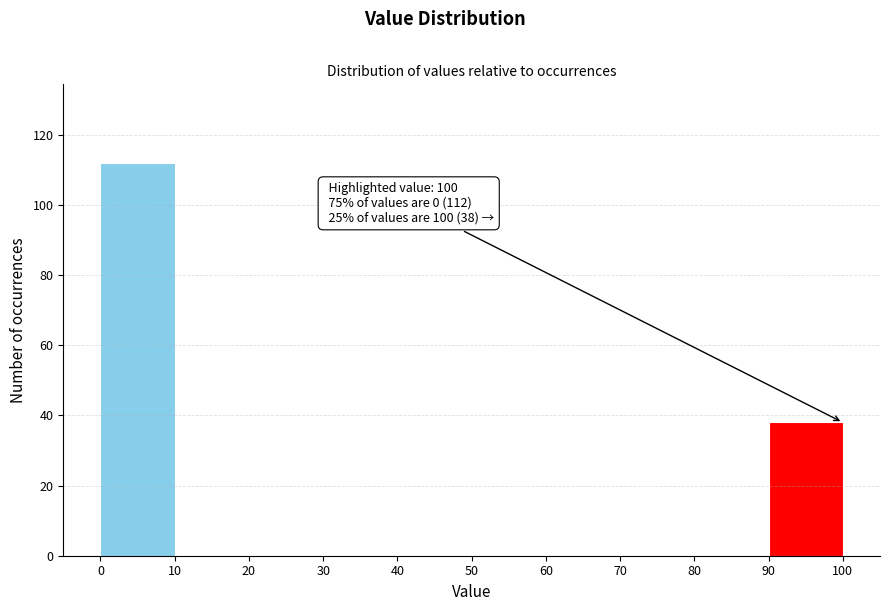

Over which range of the x-axis is the bar tallest?

0 to 10